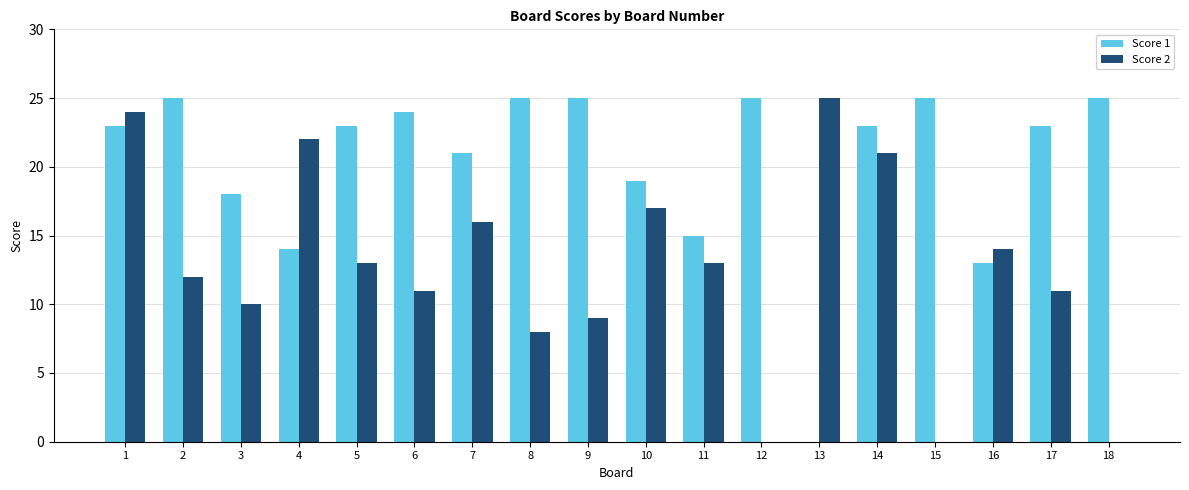

The Score 2 series shows 8 at 8. True or false?

True